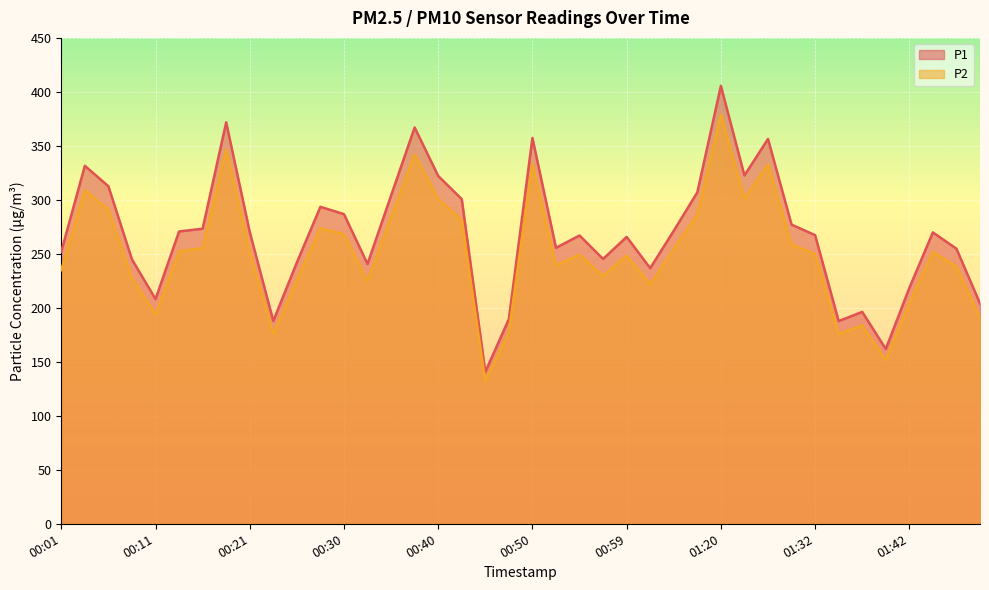

What is the total value across all series at 01:15?

593.5